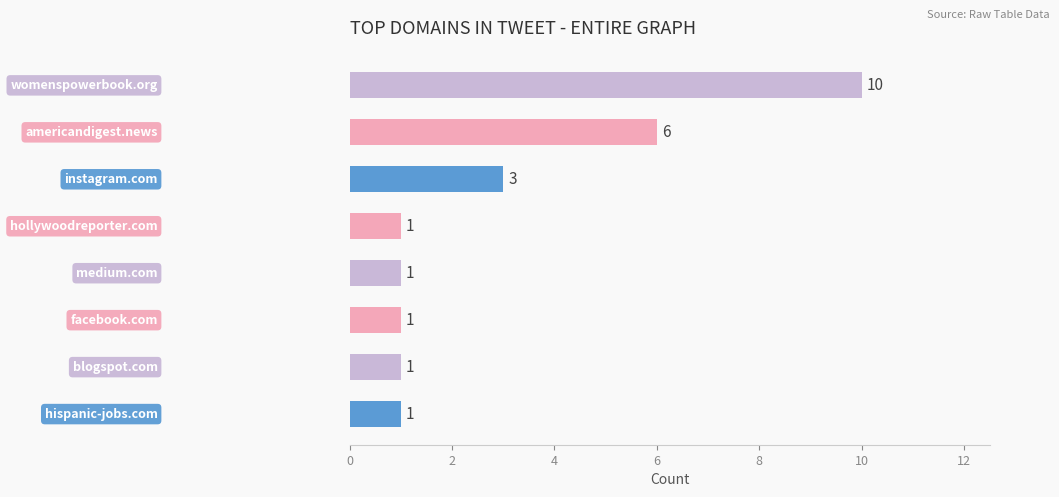

How many categories are shown in the chart?

8